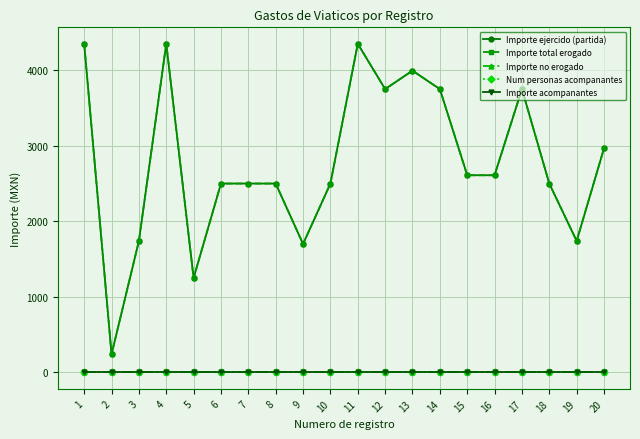

At which category is the sum across all series the highest?

1